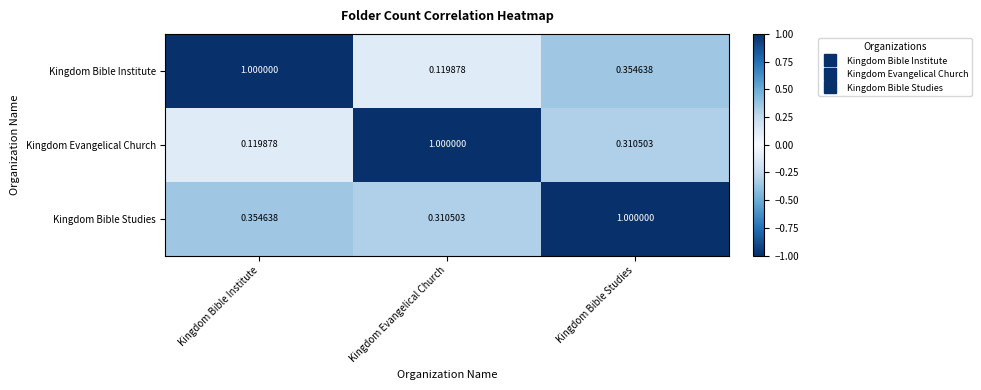

Is the value of Kingdom Evangelical Church at Kingdom Bible Studies greater than the value of Kingdom Bible Institute at Kingdom Evangelical Church?

Yes